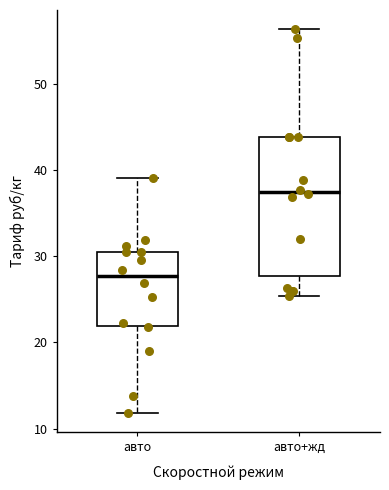

Which box is the tallest, from its lower edge to its upper edge?

авто+жд